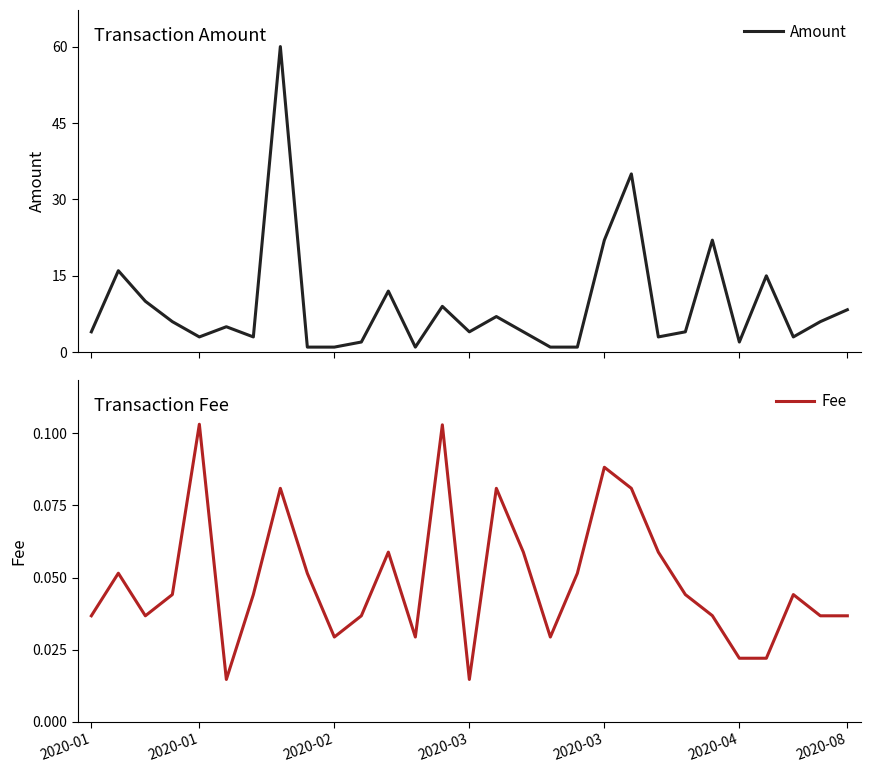

At 18, list the series in order from largest to smallest.

Amount, Fee